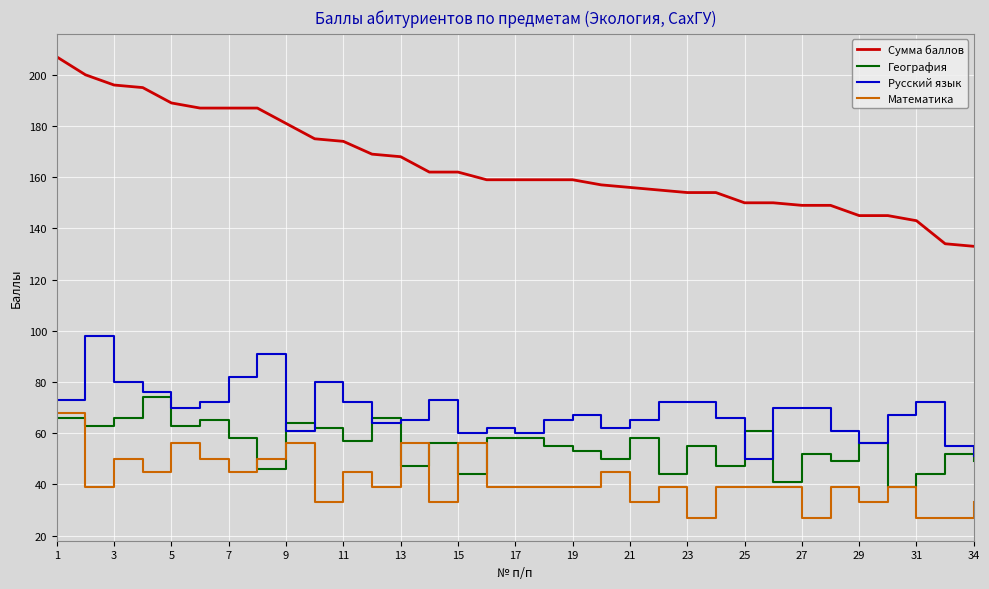

Which series has the largest total across all categories?

Сумма баллов